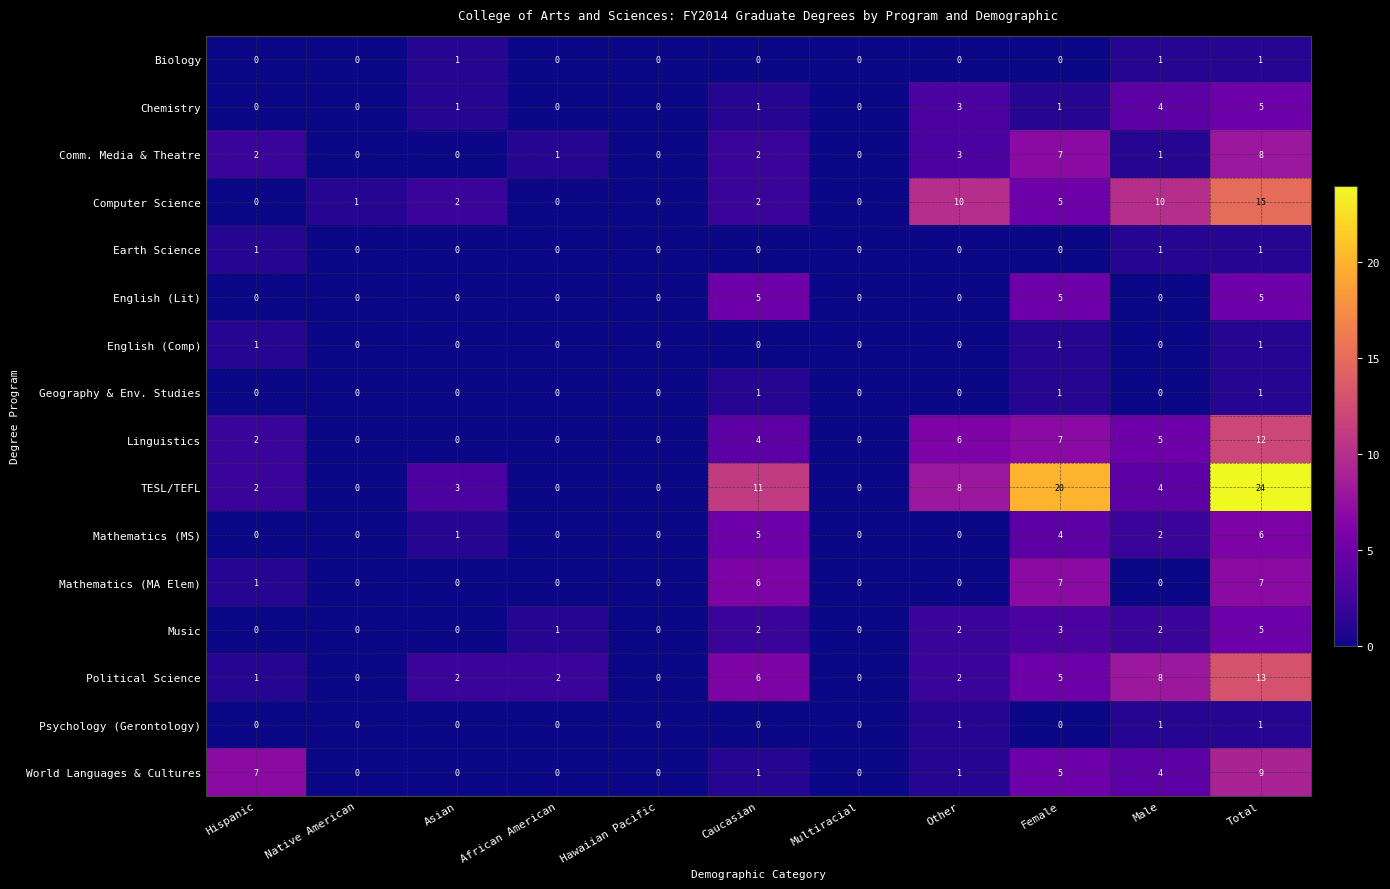

At how many categories does at least one series exceed 5?

6